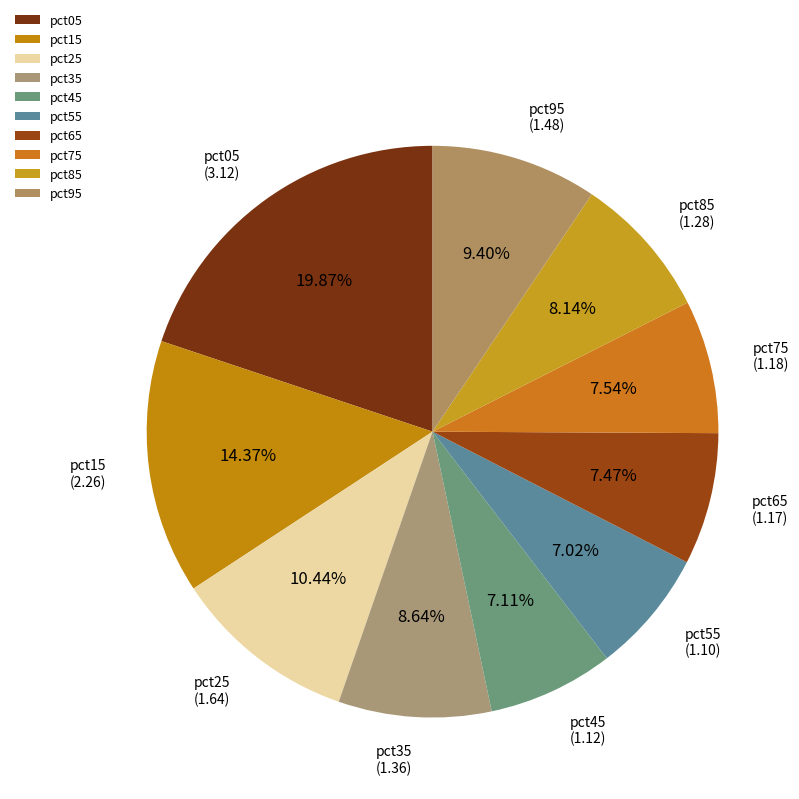

Approximately how many times larger is the value at pct85 compared to pct65?

1.1